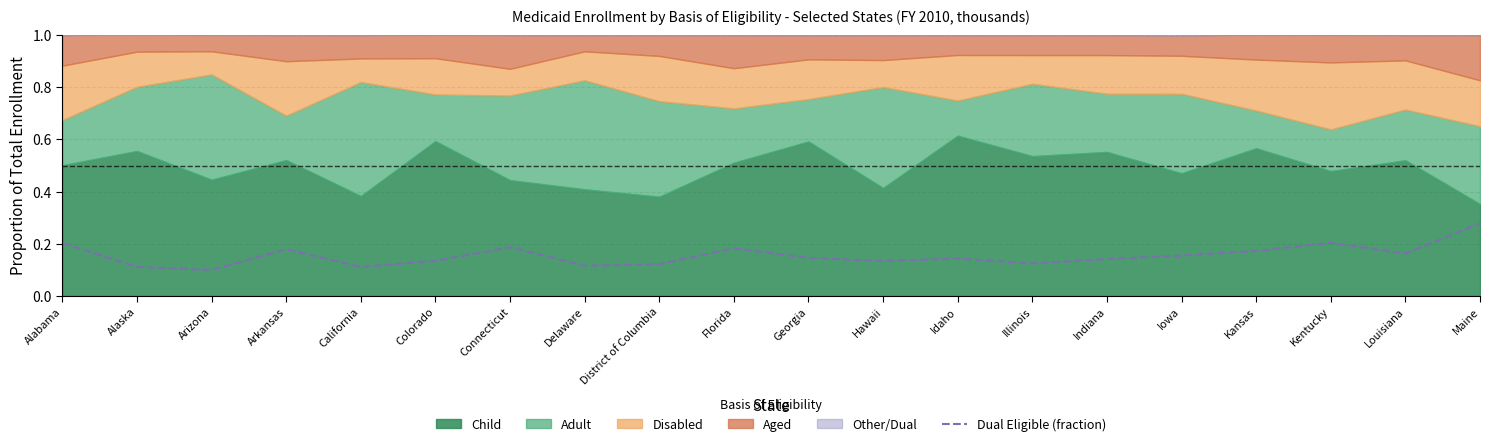

How many interior local valleys (lower than both neighbors) does the data have?

6